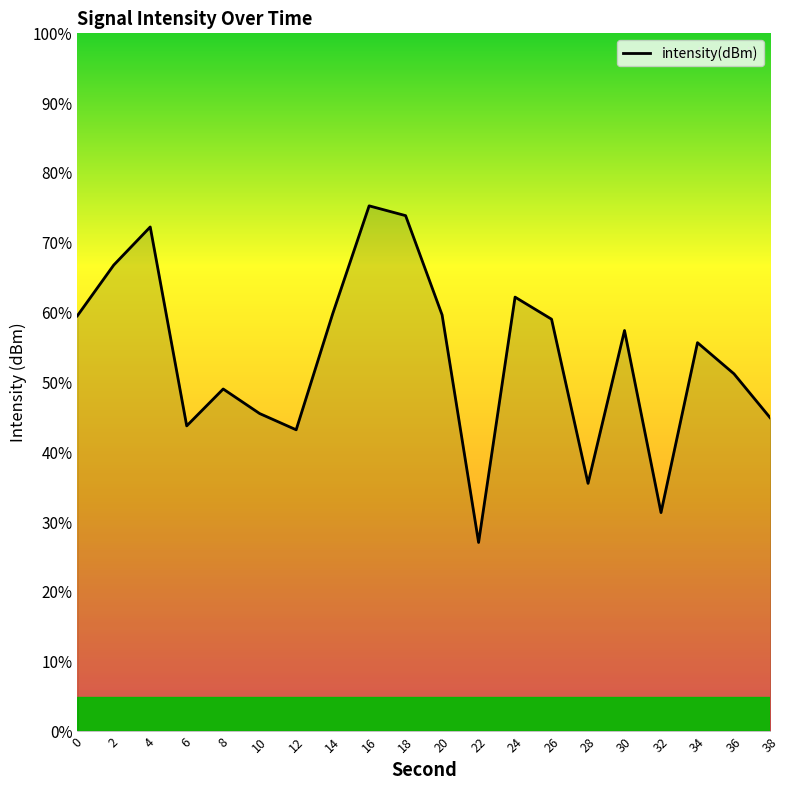

Approximately how many times larger is the value at 26 compared to 2?

0.9